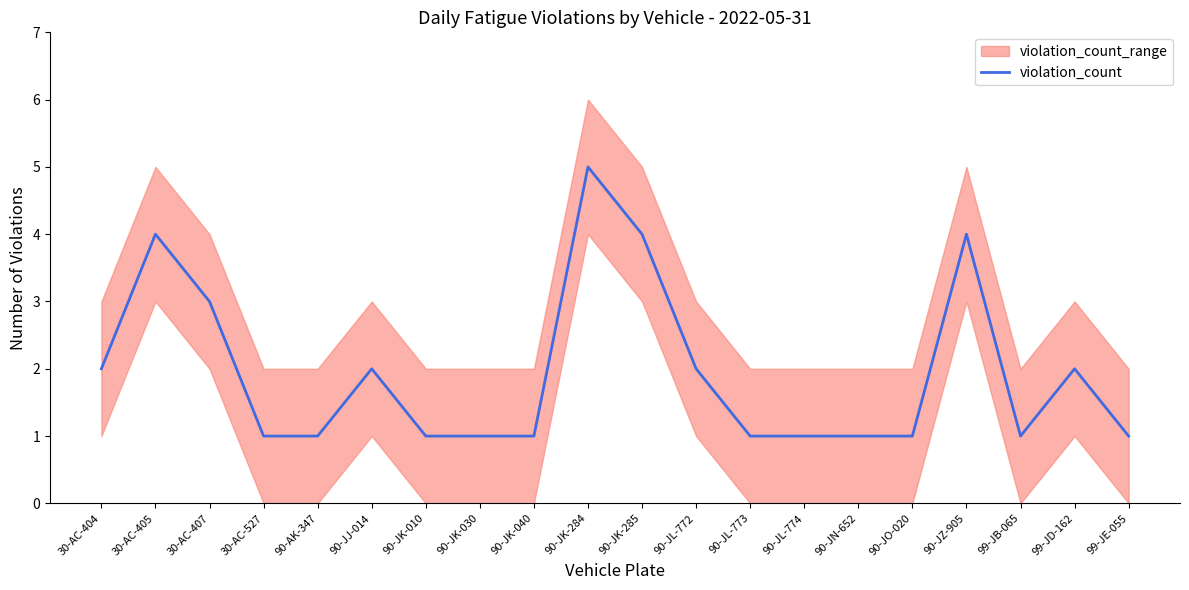

Between 90-JK-010 and 90-JK-040, which is larger?

90-JK-010